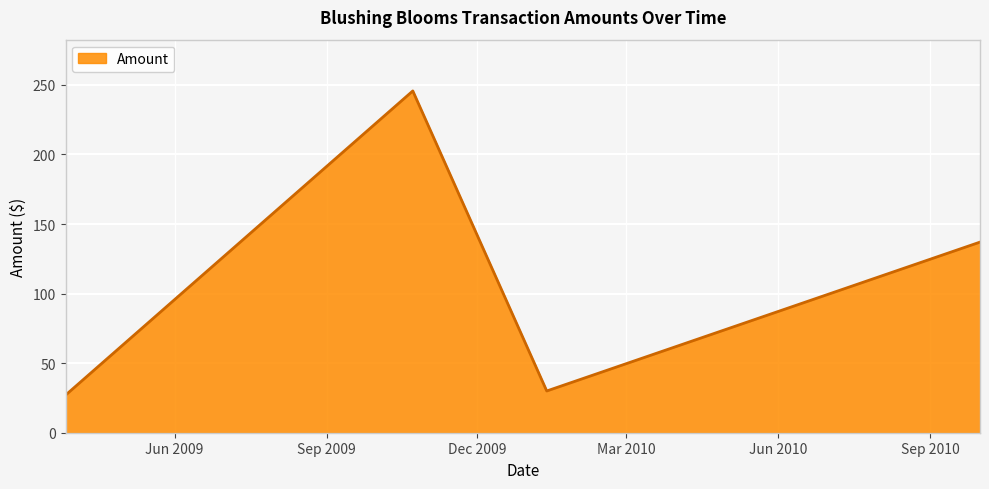

What is the average value?

109.9